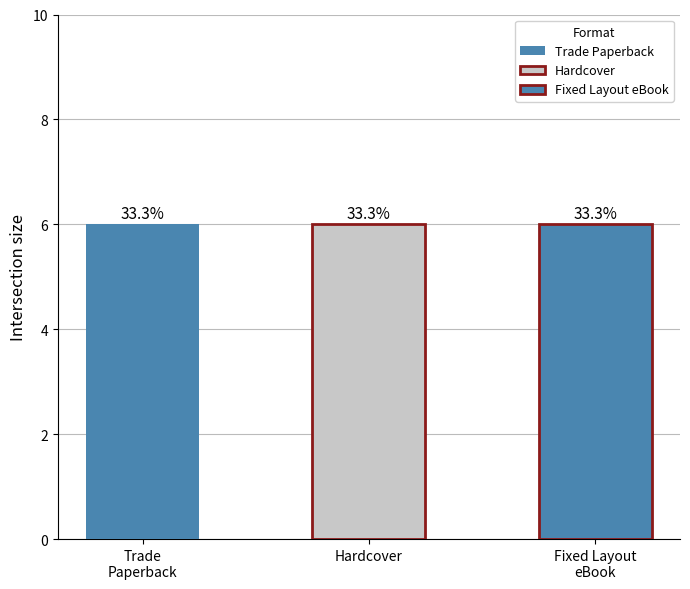

What are all the series names shown in the legend?

Trade Paperback, Hardcover, Fixed Layout eBook